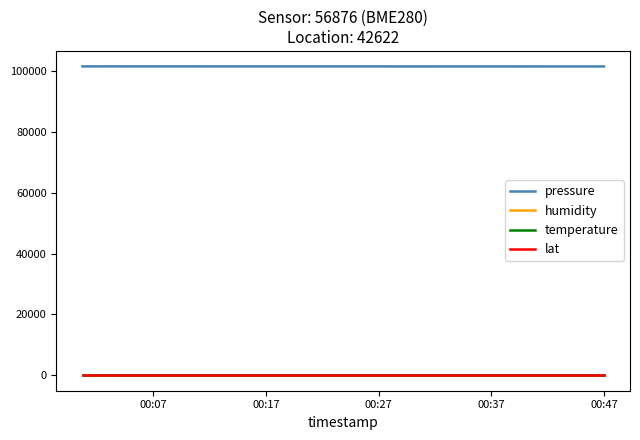

True or false: pressure and humidity cross at least once.

False